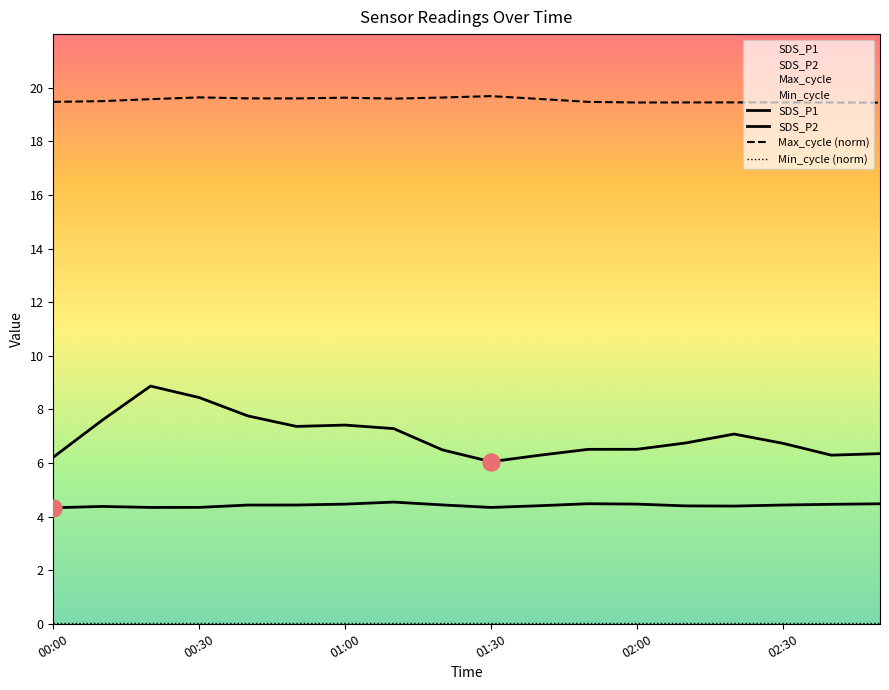

Which series has the largest total across all categories?

Max_cycle (norm)